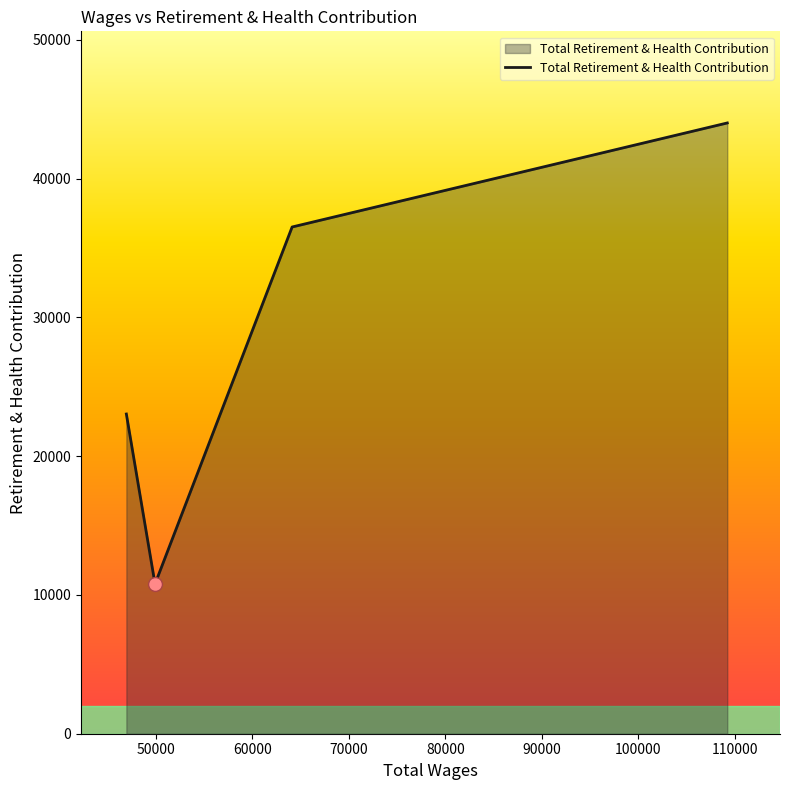

True or false: there are more than 0 points higher than both neighbors.

False